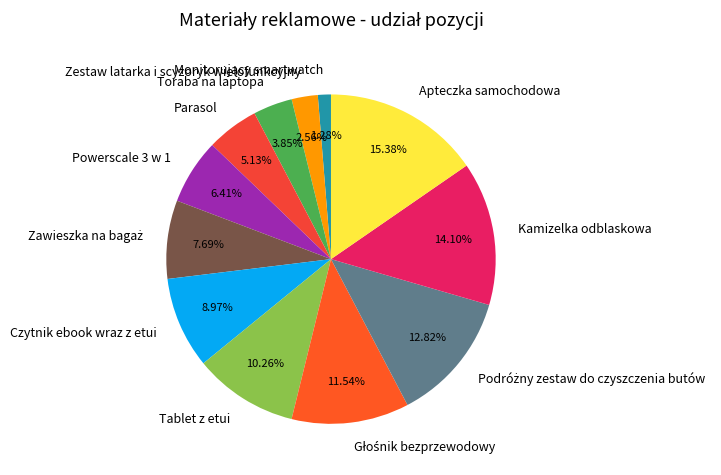

Is there any slice that represents more than half of the pie?

No